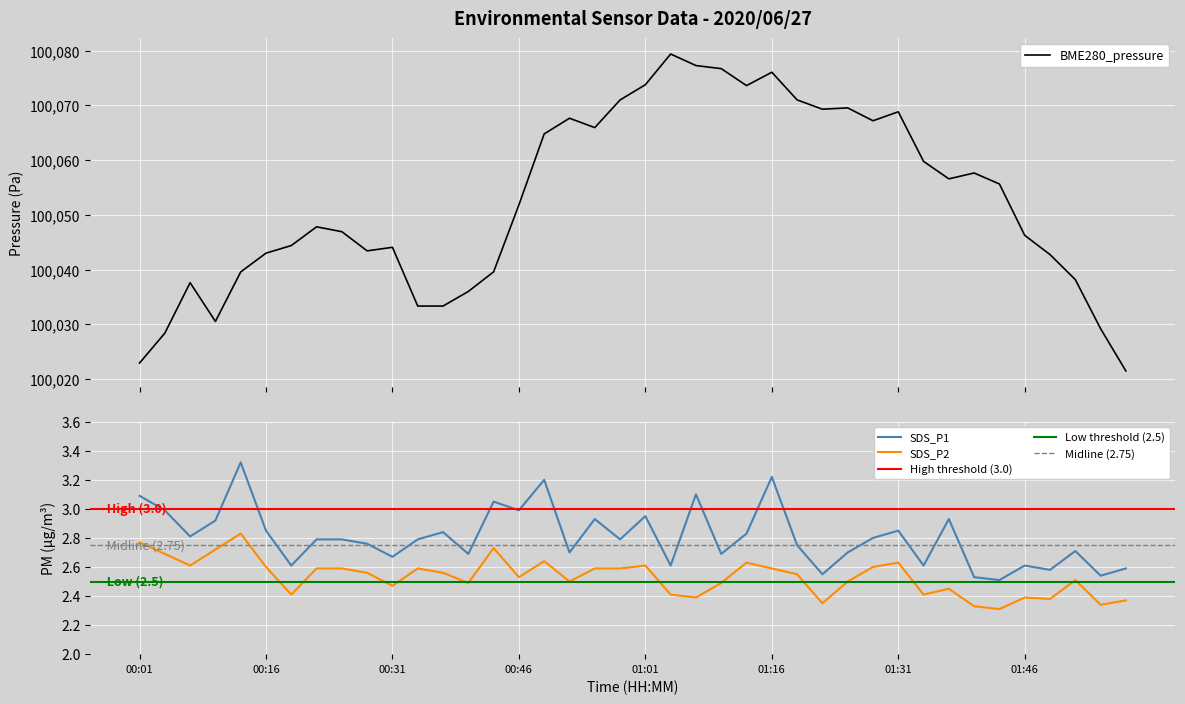

List the labels in order of SDS_P1 value, largest first.

00:13, 01:16, 00:49, 01:07, 00:01, 00:43, 00:04, 00:46, 01:01, 00:55, 01:37, 00:10, 00:16, 01:31, 00:37, 01:13, 00:07, 01:28, 00:22, 00:25, 00:34, 00:58, 00:28, 01:19, 01:52, 00:52, 01:25, 00:40, 01:10, 00:31, 00:19, 01:04, 01:34, 01:46, 01:58, 01:49, 01:22, 01:55, 01:40, 01:43